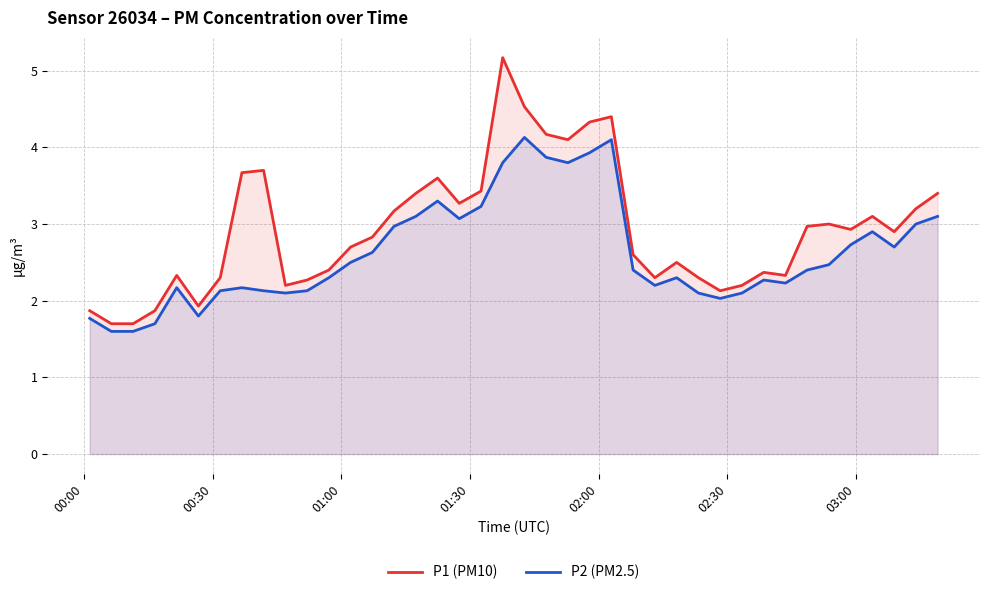

Which series has the largest range (max minus min)?

P1 (PM10)